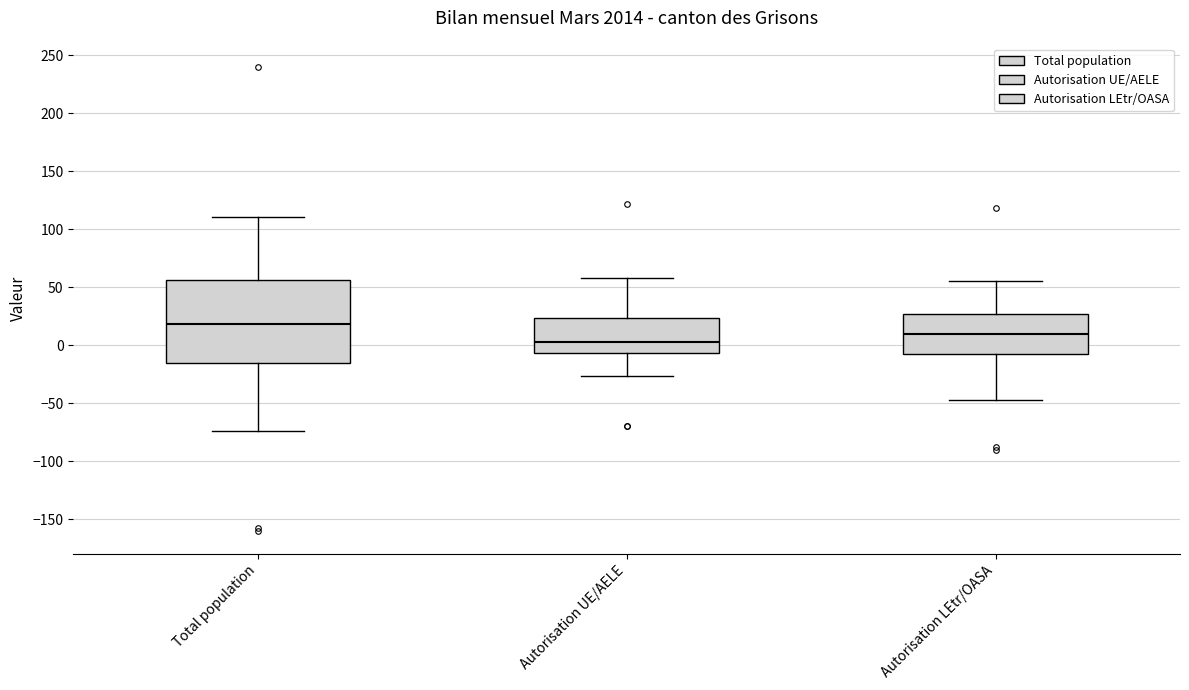

Reading left to right, transcribe this box plot: for each box, give where its median line is, the range the box spans, and where its two whiskers end, as read against the y-axis. The values are not printed on the chart, so give them approximately, as read against the axis.

Total population: median 20, box -15 to 55, whiskers -75 to 110
Autorisation UE/AELE: median 5, box -5 to 25, whiskers -25 to 60
Autorisation LEtr/OASA: median 10, box -10 to 25, whiskers -45 to 55